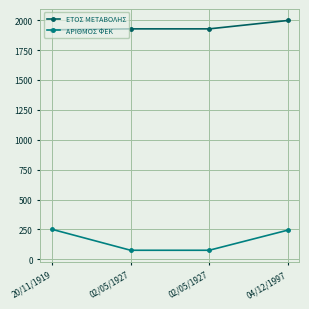

What is the difference between the maximum and minimum values in the ΑΡΙΘΜΟΣ ΦΕΚ series?

175